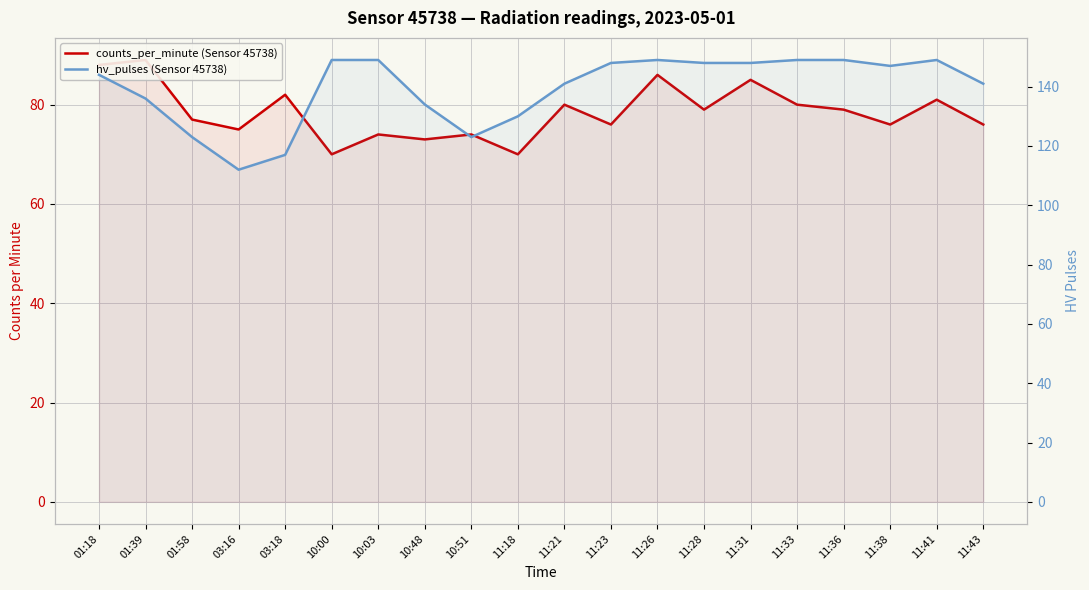

The hv_pulses (Sensor 45738) series shows 149 at 11:26. True or false?

True